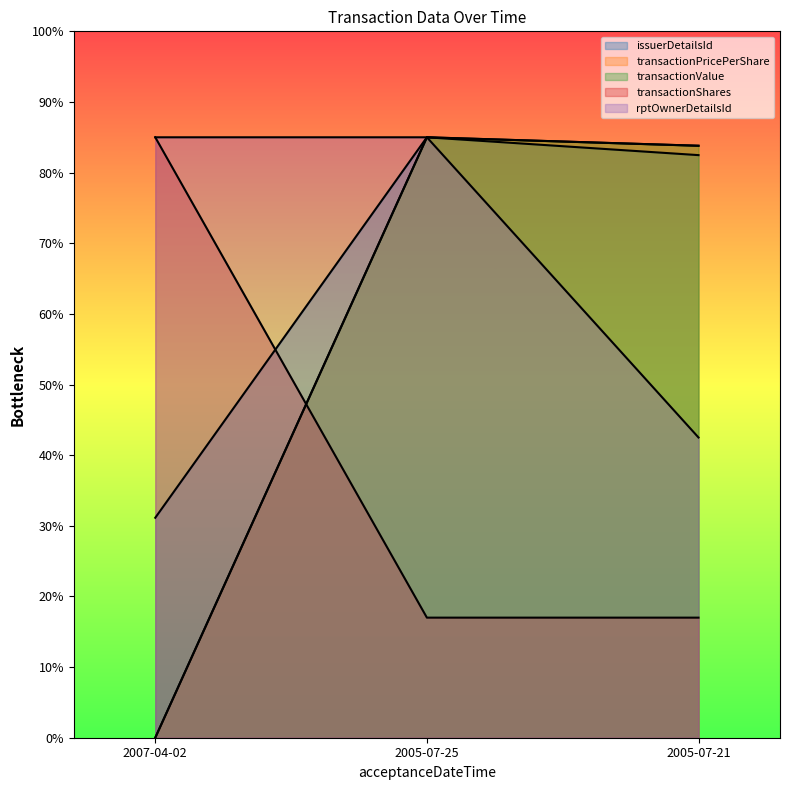

Reading right to left, extract all data points from this chart.

issuerDetailsId: 2005-07-21=82.5	2005-07-25=85.0	2007-04-02=31.1
transactionPricePerShare: 2005-07-21=83.8	2005-07-25=85.0	2007-04-02=0.0
transactionValue: 2005-07-21=83.8	2005-07-25=85.0	2007-04-02=0.0
transactionShares: 2005-07-21=17.0	2005-07-25=17.0	2007-04-02=85.0
rptOwnerDetailsId: 2005-07-21=42.5	2005-07-25=85.0	2007-04-02=85.0